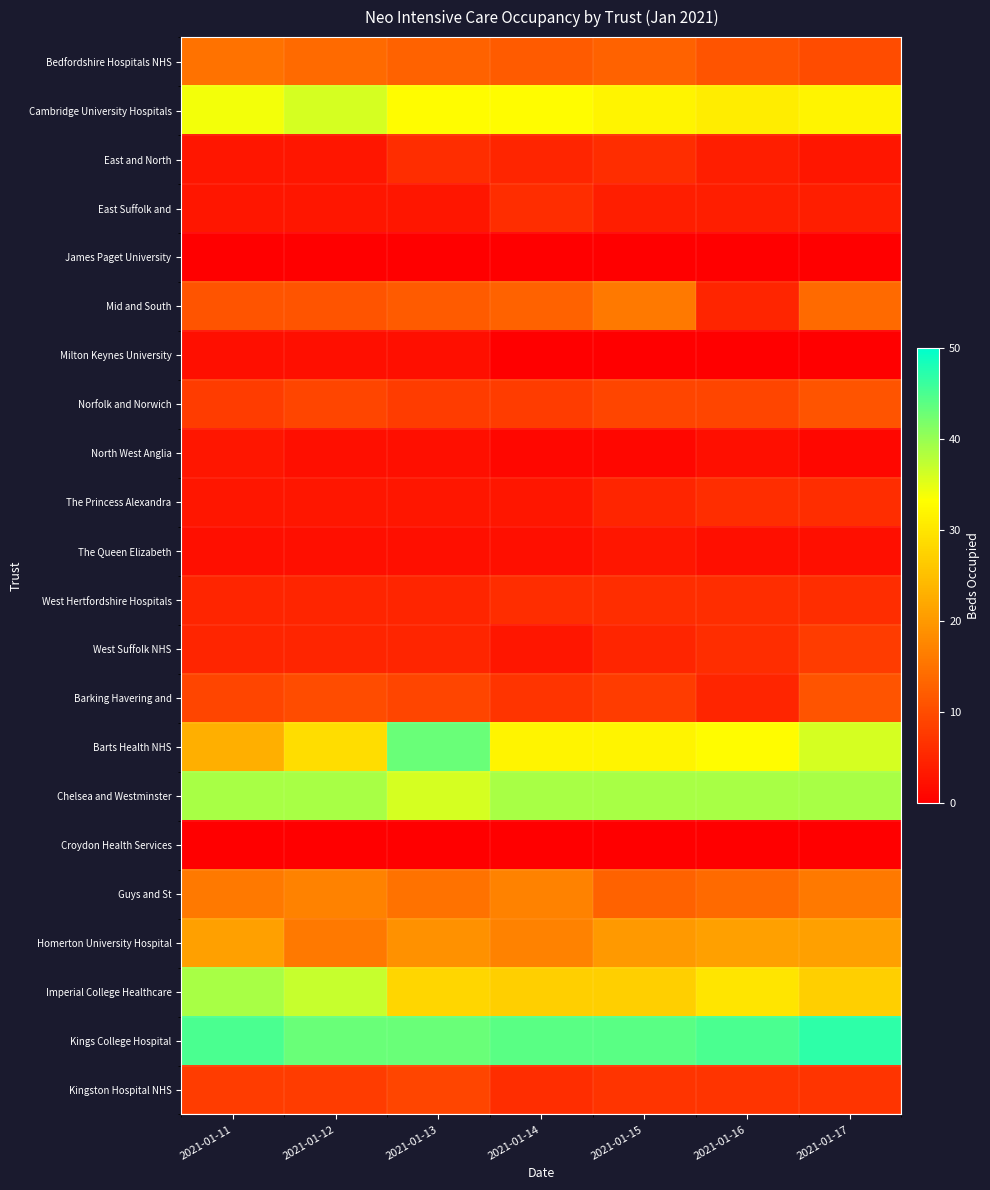

Rank the series at 2021-01-15 from lowest to highest value.

James Paget University, Milton Keynes University, Croydon Health Services, North West Anglia, The Queen Elizabeth, East Suffolk and, The Princess Alexandra, West Suffolk NHS, East and North, West Hertfordshire Hospitals, Kingston Hospital NHS, Barking Havering and, Norfolk and Norwich, Bedfordshire Hospitals NHS, Guys and St, Mid and South, Homerton University Hospital, Imperial College Healthcare, Cambridge University Hospitals, Barts Health NHS, Chelsea and Westminster, Kings College Hospital